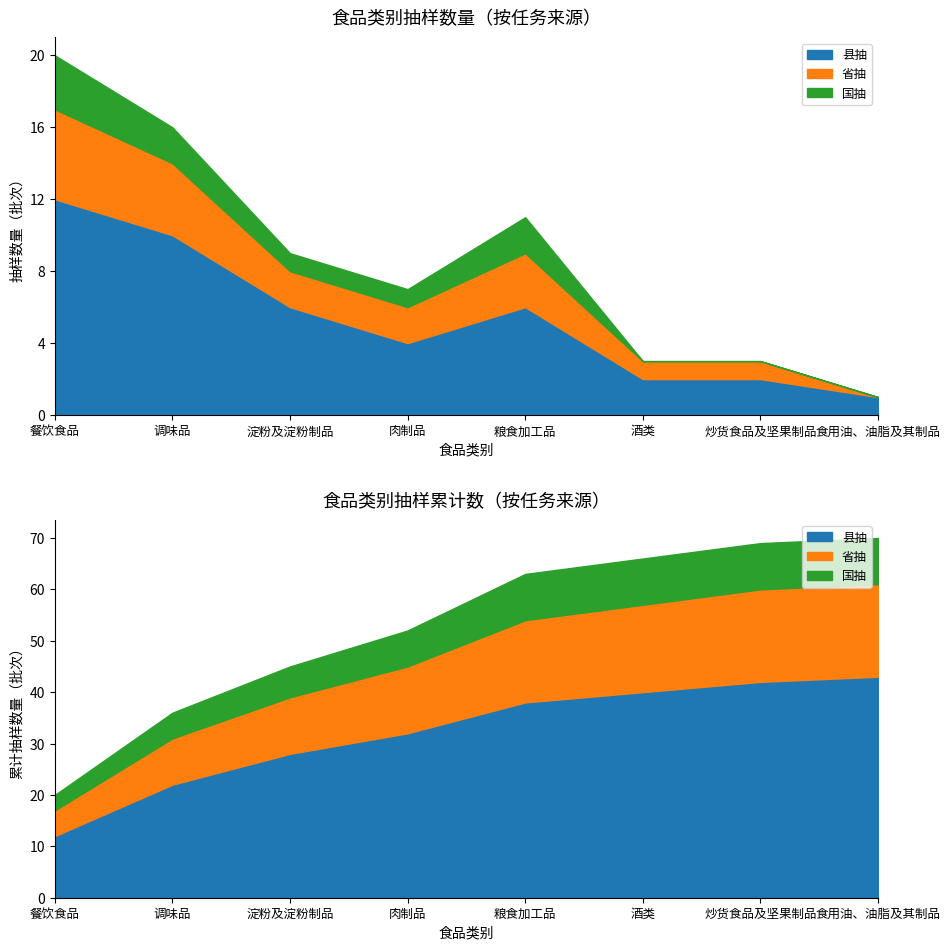

At which category does the chart reach its peak across all series?

餐饮食品